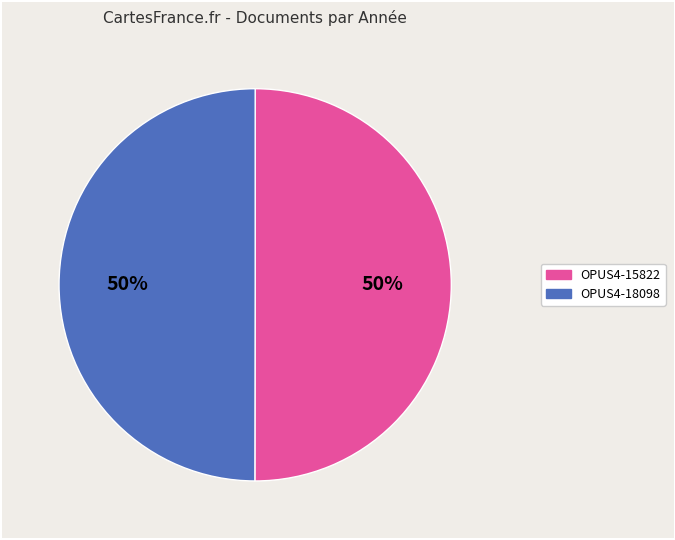

To the nearest percent, what portion does OPUS4-15822 represent?

50%